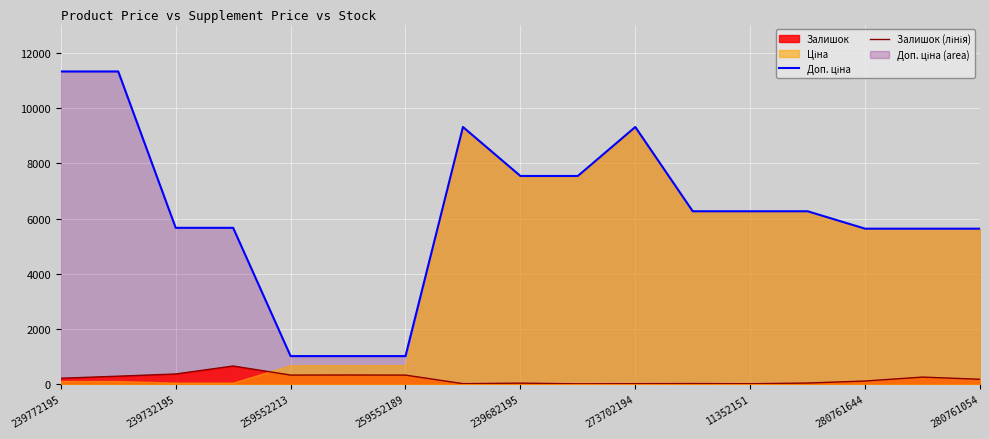

What is the minimum value for Доп. ціна?

1017.8